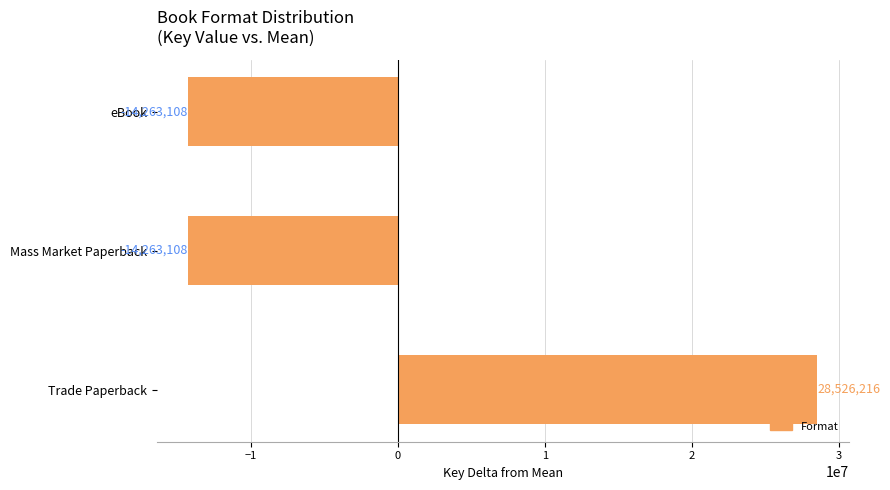

How many values are between -14263108 and 28526216?

3